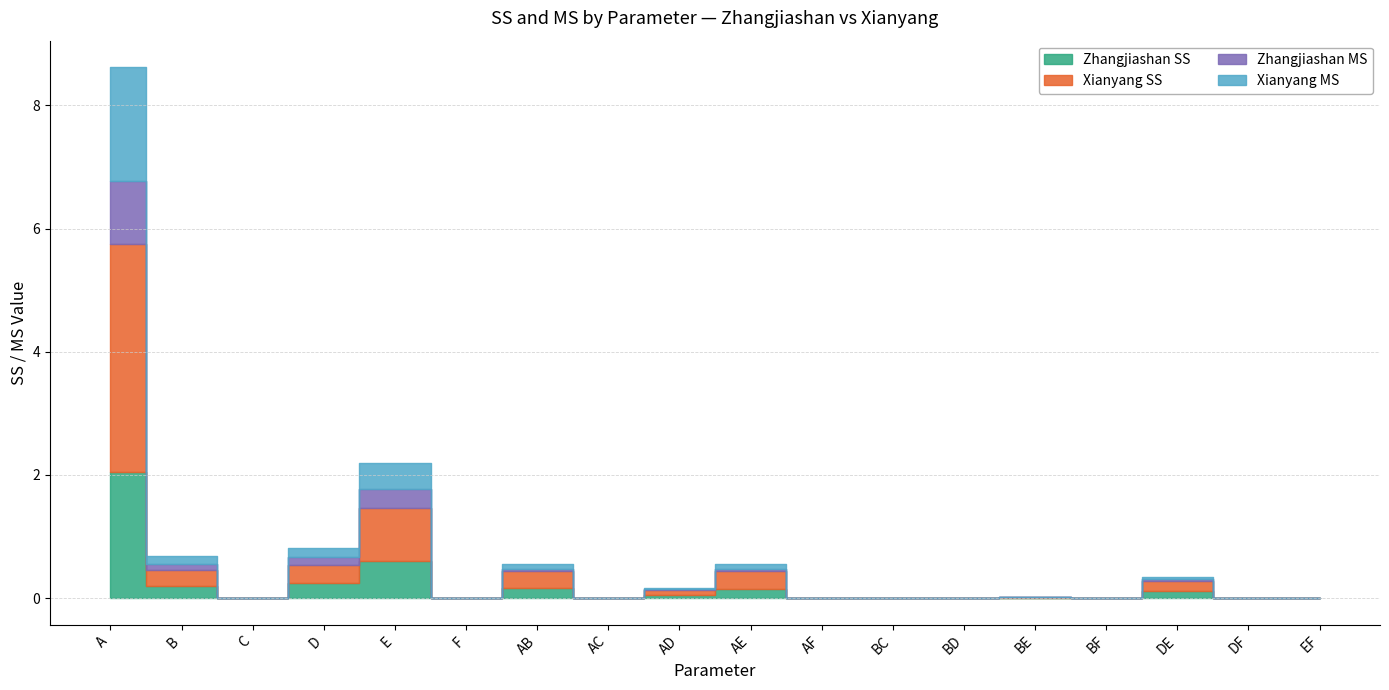

How many categories are shown in the chart?

18